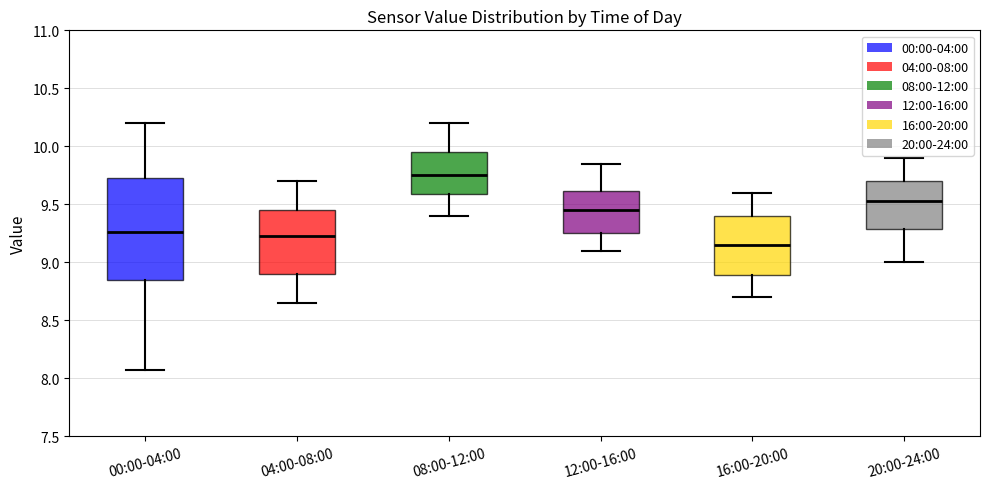

Reading left to right, transcribe this box plot: for each box, give where its median line is, the range the box spans, and where its two whiskers end, as read against the y-axis. The values are not printed on the chart, so give them approximately, as read against the axis.

00:00-04:00: median 9.25, box 8.85 to 9.75, whiskers 8.05 to 10.20
04:00-08:00: median 9.25, box 8.90 to 9.45, whiskers 8.65 to 9.70
08:00-12:00: median 9.75, box 9.60 to 9.95, whiskers 9.40 to 10.20
12:00-16:00: median 9.45, box 9.25 to 9.60, whiskers 9.10 to 9.85
16:00-20:00: median 9.15, box 8.90 to 9.40, whiskers 8.70 to 9.60
20:00-24:00: median 9.55, box 9.30 to 9.70, whiskers 9.00 to 9.90